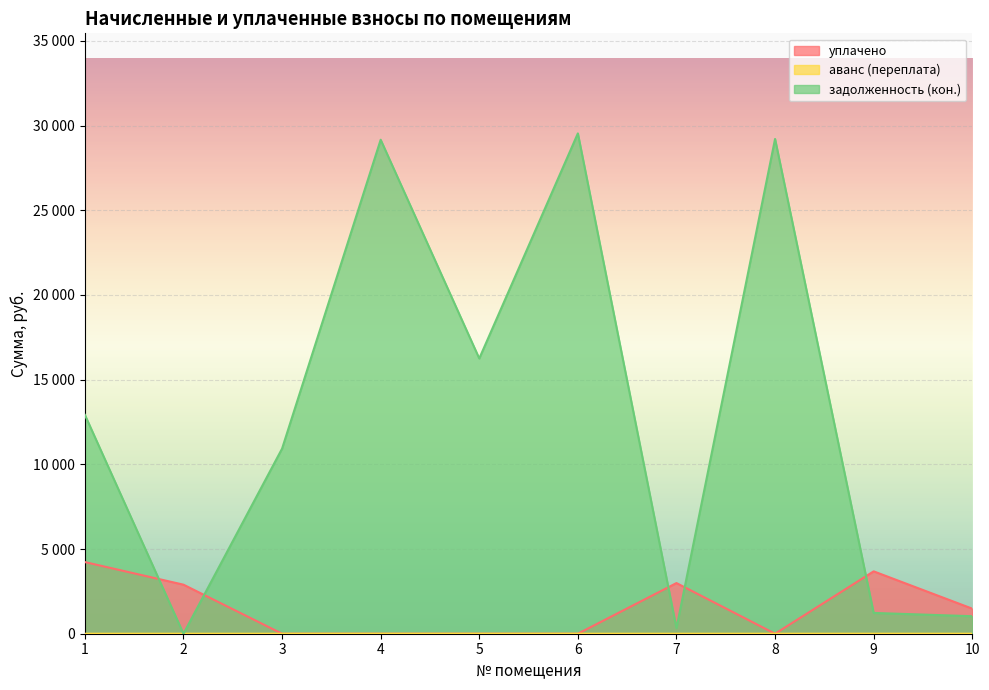

At which category does the chart reach its peak across all series?

6